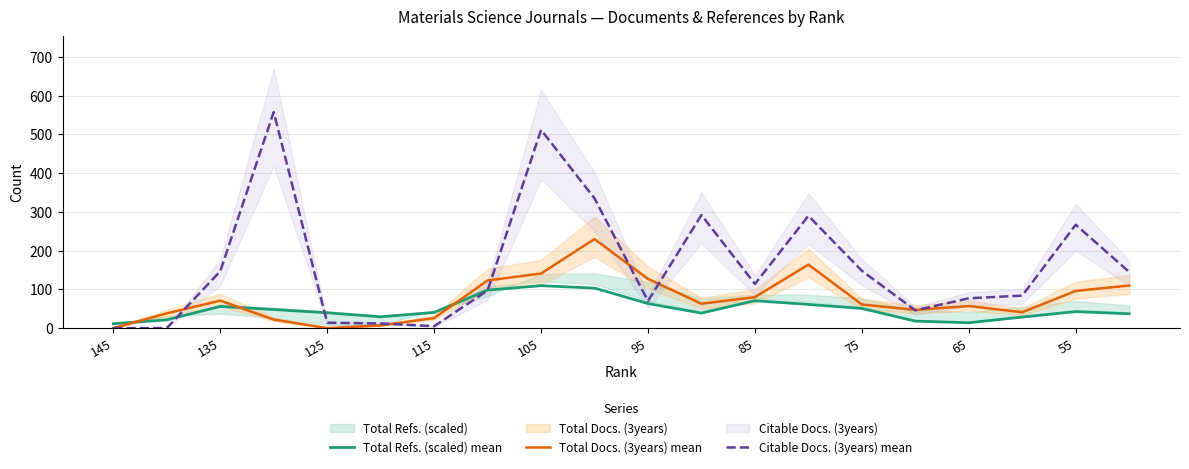

Between 11 and 13, which series saw the biggest shift?

Total Docs. (3years) mean